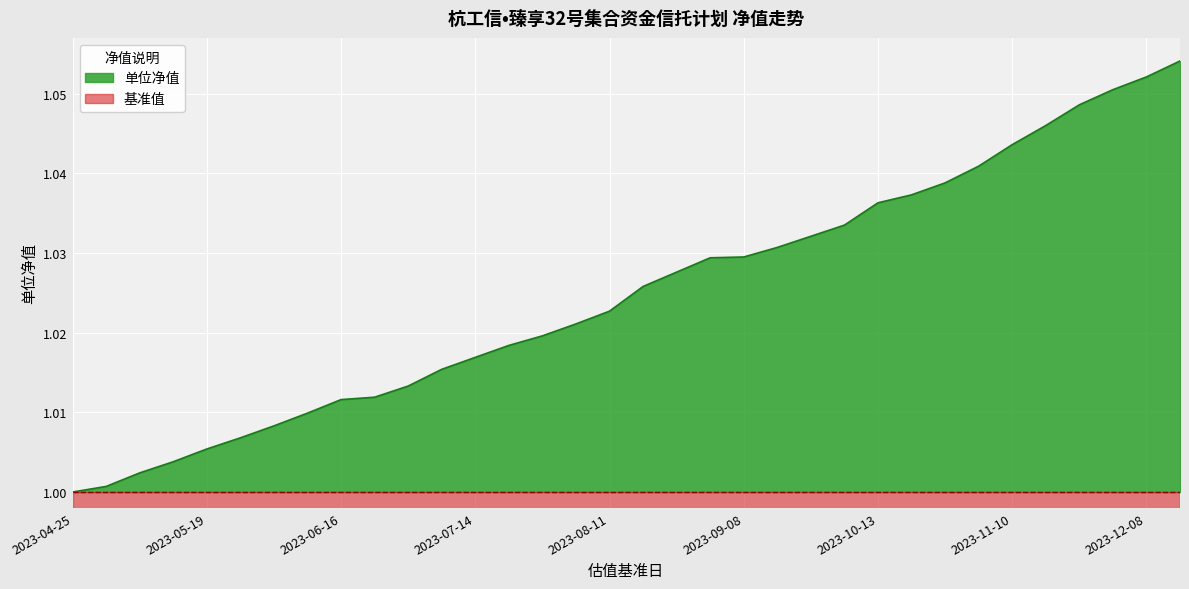

Rank the categories by value from highest to lowest.

2023-12-15, 2023-12-08, 2023-12-01, 2023-11-24, 2023-11-17, 2023-11-10, 2023-11-03, 2023-10-27, 2023-10-20, 2023-10-13, 2023-09-28, 2023-09-22, 2023-09-15, 2023-09-08, 2023-09-01, 2023-08-25, 2023-08-18, 2023-08-11, 2023-08-04, 2023-07-28, 2023-07-21, 2023-07-14, 2023-07-07, 2023-06-30, 2023-06-23, 2023-06-16, 2023-06-09, 2023-06-02, 2023-05-26, 2023-05-19, 2023-05-12, 2023-05-05, 2023-04-28, 2023-04-25